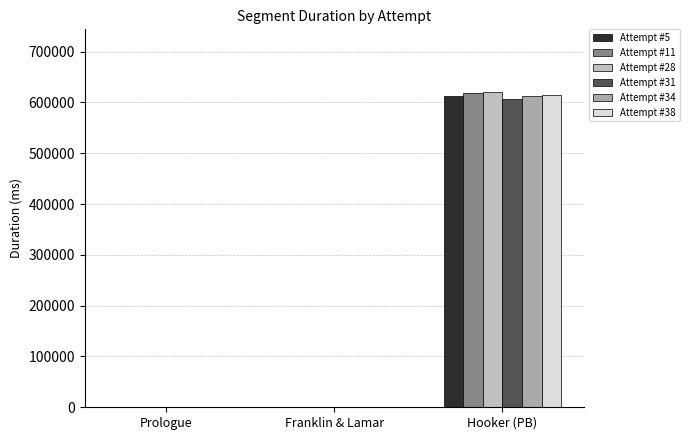

At which category is the sum across all series the highest?

Hooker (PB)